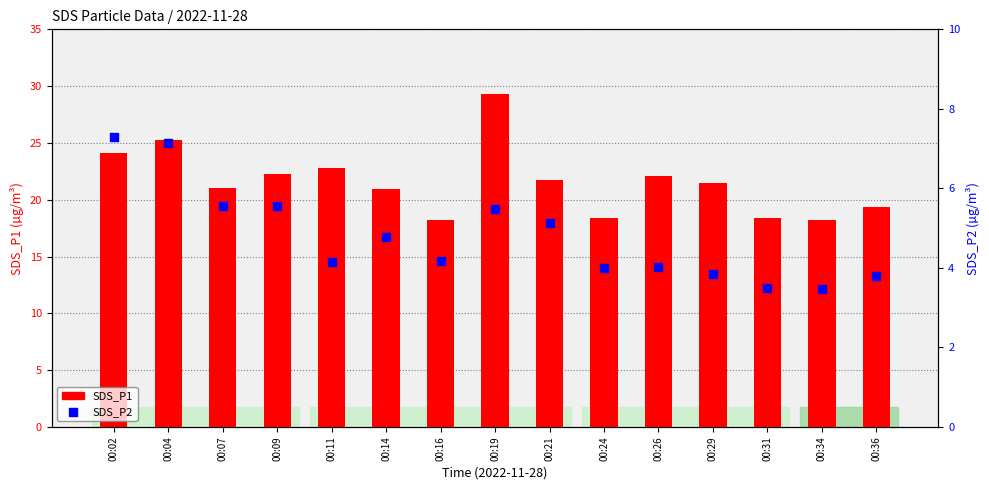

Which series has the widest spread of Y values?

SDS_P1